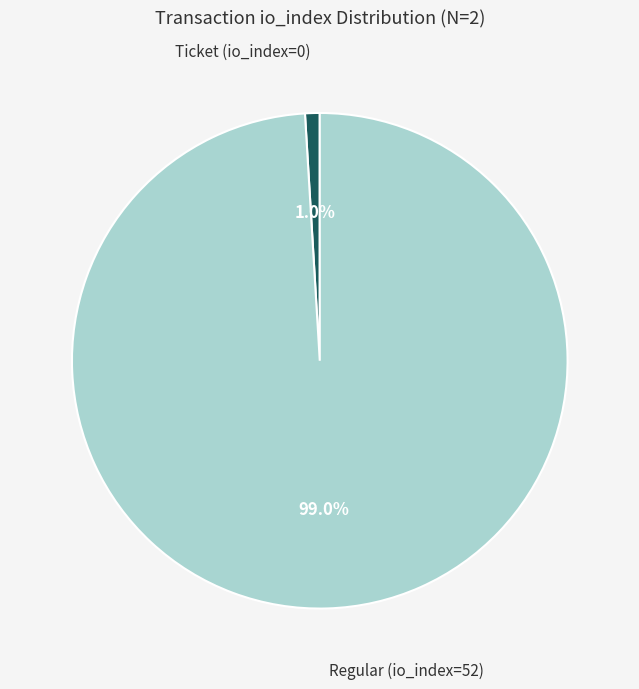

Does any single category account for the majority?

Yes